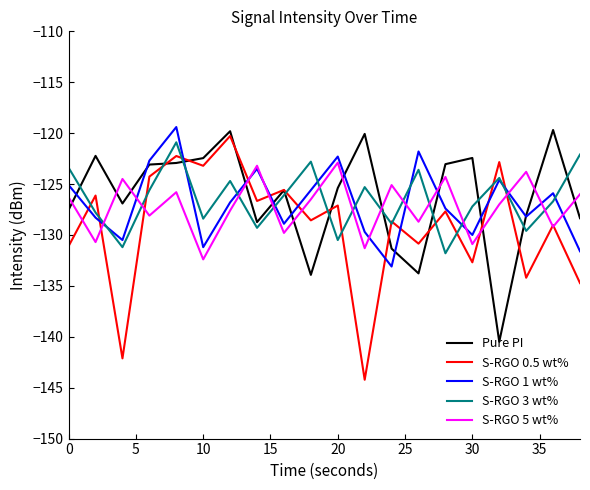

What is the greatest value displayed?

-119.4